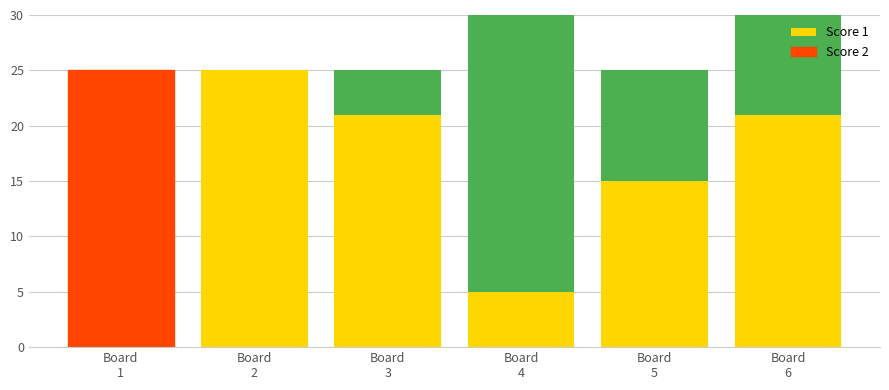

Between Board
4 and Board
6, which is larger?

Board
6